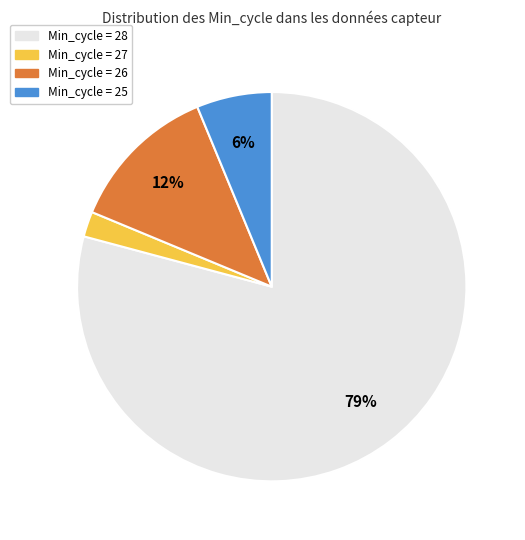

Is there any slice that represents more than half of the pie?

Yes